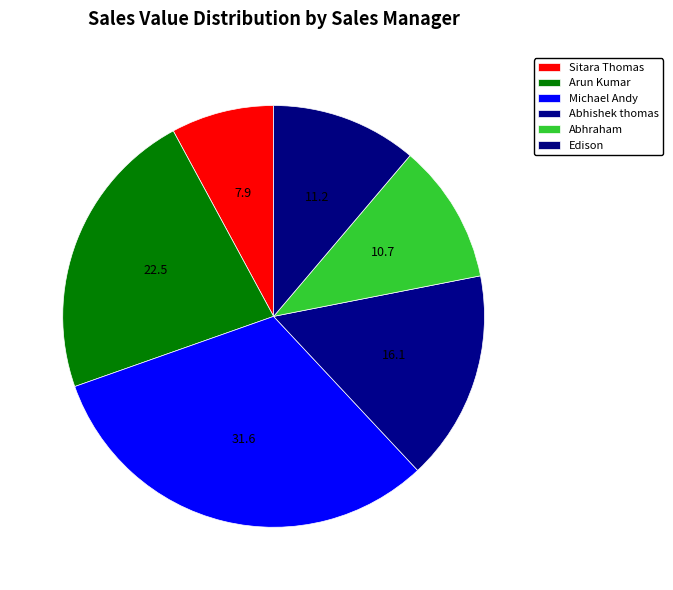

To the nearest percent, what is the difference between the Abhraham and Arun Kumar slice percentages?

12%